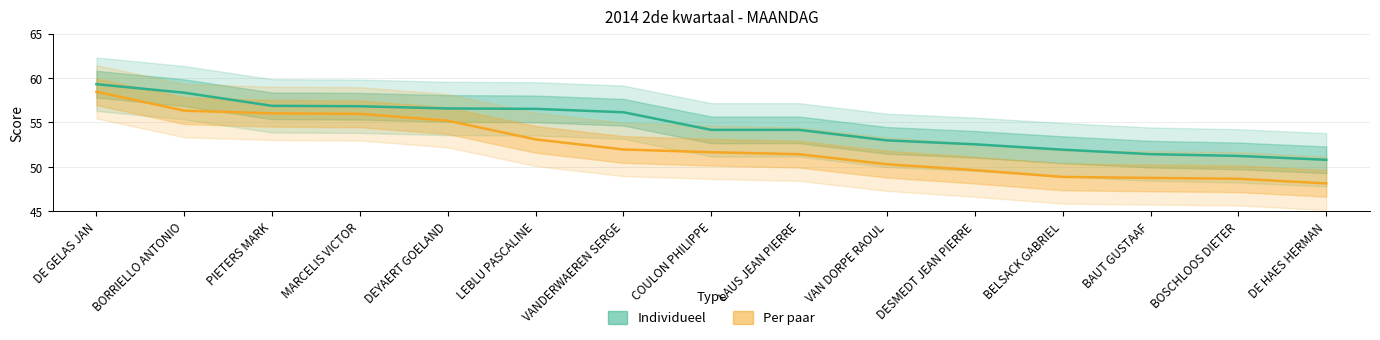

What is the sum of the Individueel values at BELSACK GABRIEL and LEBLU PASCALINE?

108.5